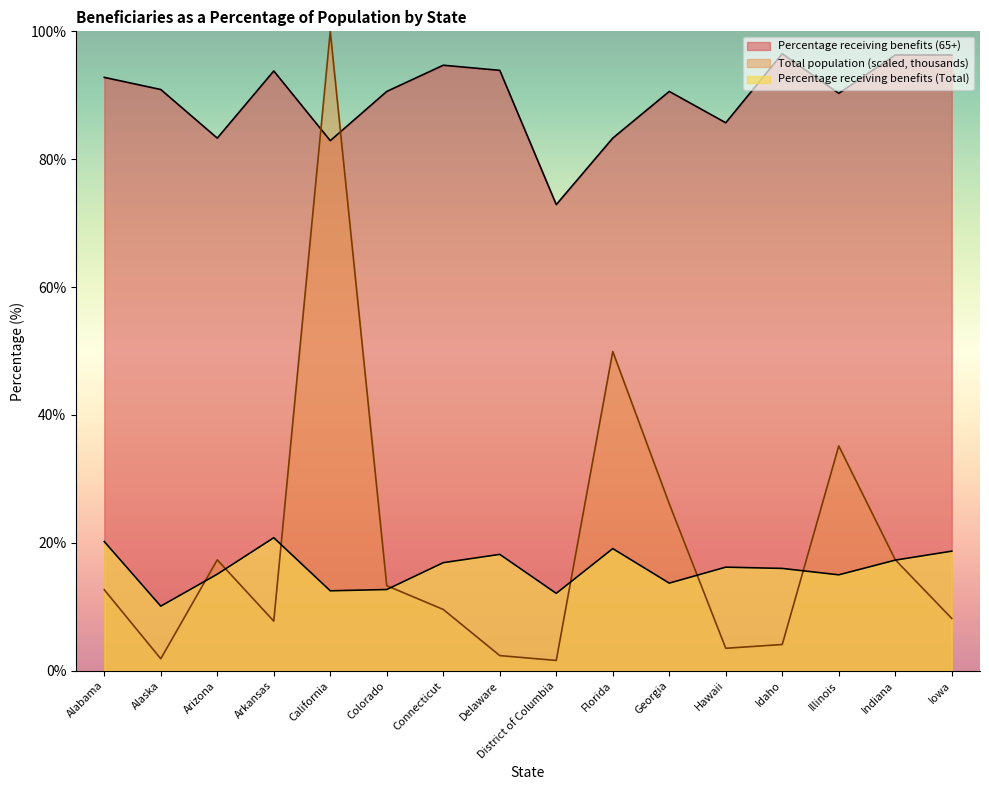

Reading right to left, extract all data points from this chart.

Percentage receiving benefits (Total): Iowa=18.7	Indiana=17.3	Illinois=15.0	Idaho=16.0	Hawaii=16.2	Georgia=13.7	Florida=19.1	District of Columbia=12.1	Delaware=18.2	Connecticut=16.9	Colorado=12.7	California=12.5	Arkansas=20.8	Arizona=15.1	Alaska=10.1	Alabama=20.2
Total population (thousands): Iowa=8.2	Indiana=17.4	Illinois=35.2	Idaho=4.1	Hawaii=3.5	Georgia=26.1	Florida=49.9	District of Columbia=1.6	Delaware=2.4	Connecticut=9.6	Colorado=13.3	California=100.0	Arkansas=7.8	Arizona=17.3	Alaska=1.9	Alabama=12.7
Percentage receiving benefits (65+): Iowa=96.3	Indiana=96.3	Illinois=90.3	Idaho=96.5	Hawaii=85.7	Georgia=90.6	Florida=83.3	District of Columbia=72.9	Delaware=93.9	Connecticut=94.7	Colorado=90.6	California=82.9	Arkansas=93.8	Arizona=83.3	Alaska=90.9	Alabama=92.8